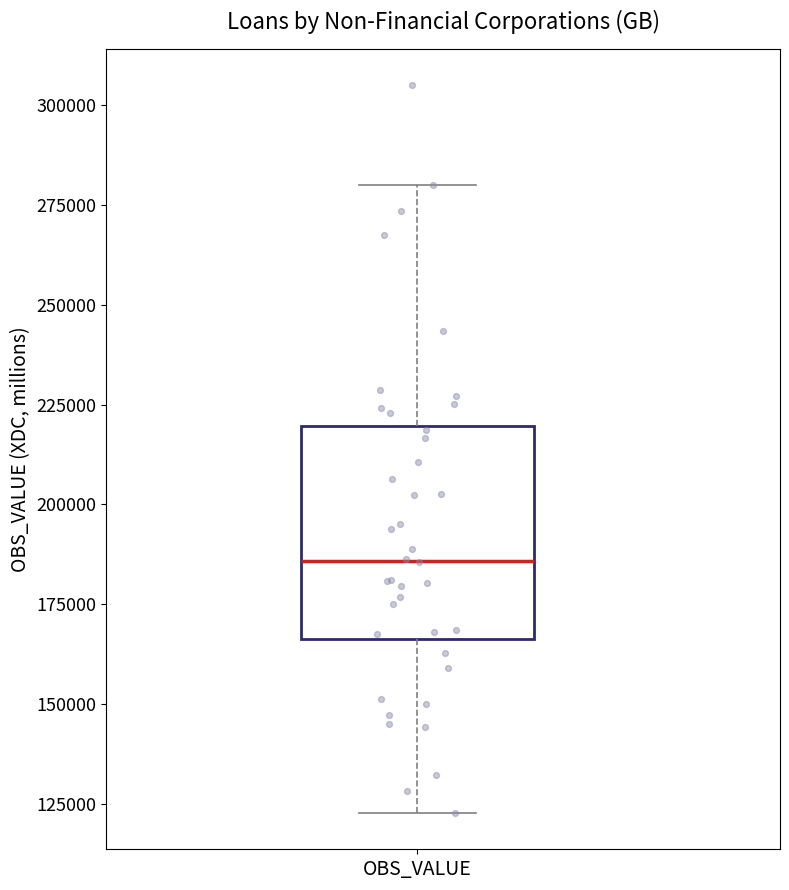

Where is the lower edge of the box for OBS_VALUE on the y-axis? The values are not printed on the chart, so give them approximately, as read against the axis.

165000